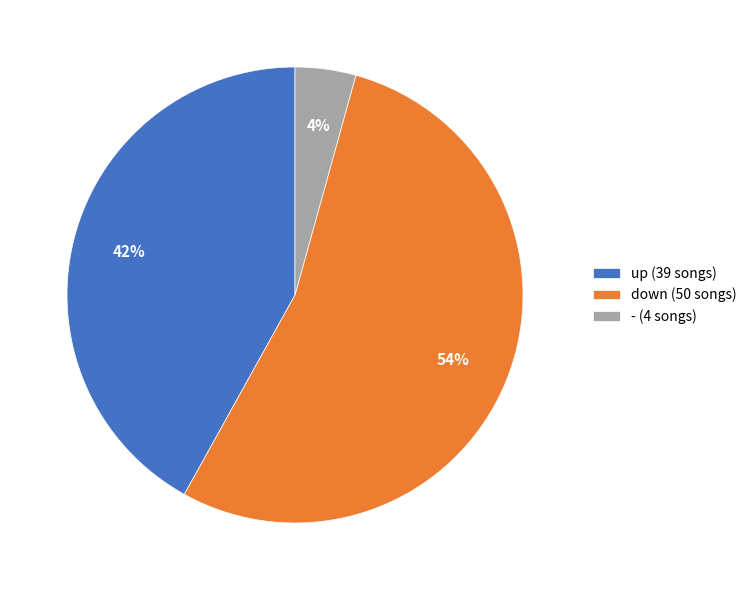

Does any single category account for the majority?

Yes